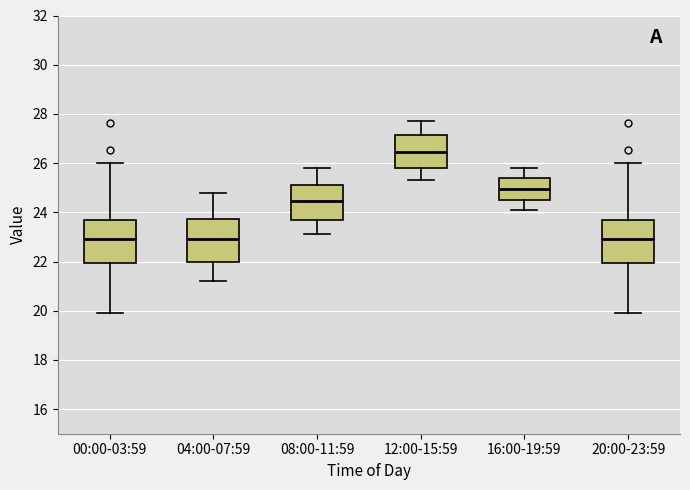

Reading left to right, read every box against the y-axis: the position of its median line, the range the box covers, and the ends of its whiskers. The values are not printed on the chart, so give them approximately, as read against the axis.

00:00-03:59: median 23.0, box 22.0 to 23.8, whiskers 20.0 to 26.0
04:00-07:59: median 23.0, box 22.0 to 23.8, whiskers 21.2 to 24.8
08:00-11:59: median 24.4, box 23.8 to 25.2, whiskers 23.2 to 25.8
12:00-15:59: median 26.4, box 25.8 to 27.2, whiskers 25.4 to 27.8
16:00-19:59: median 25.0, box 24.6 to 25.4, whiskers 24.2 to 25.8
20:00-23:59: median 23.0, box 22.0 to 23.8, whiskers 20.0 to 26.0